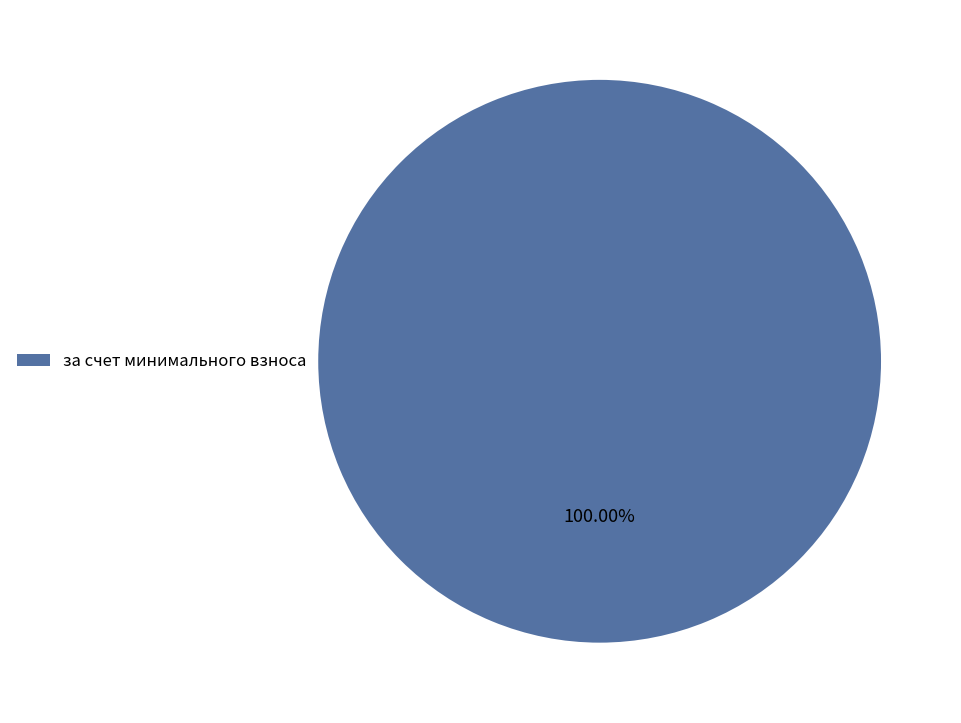

Rank the categories by value from highest to lowest.

за счет минимального взноса